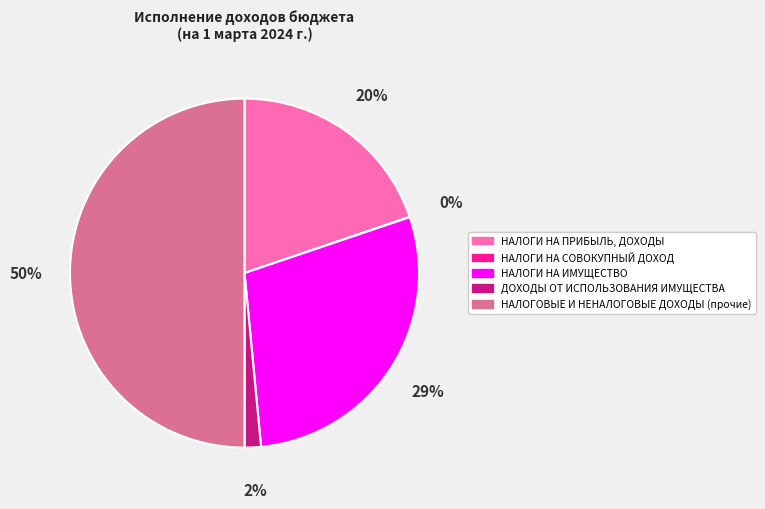

To the nearest percent, what is the average slice percentage?

20%